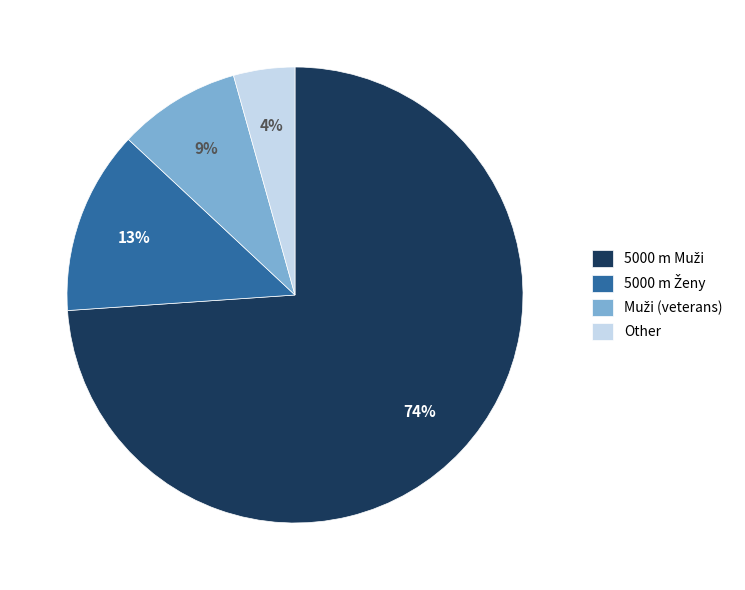

The Other slice represents 4% of the pie. True or false?

True